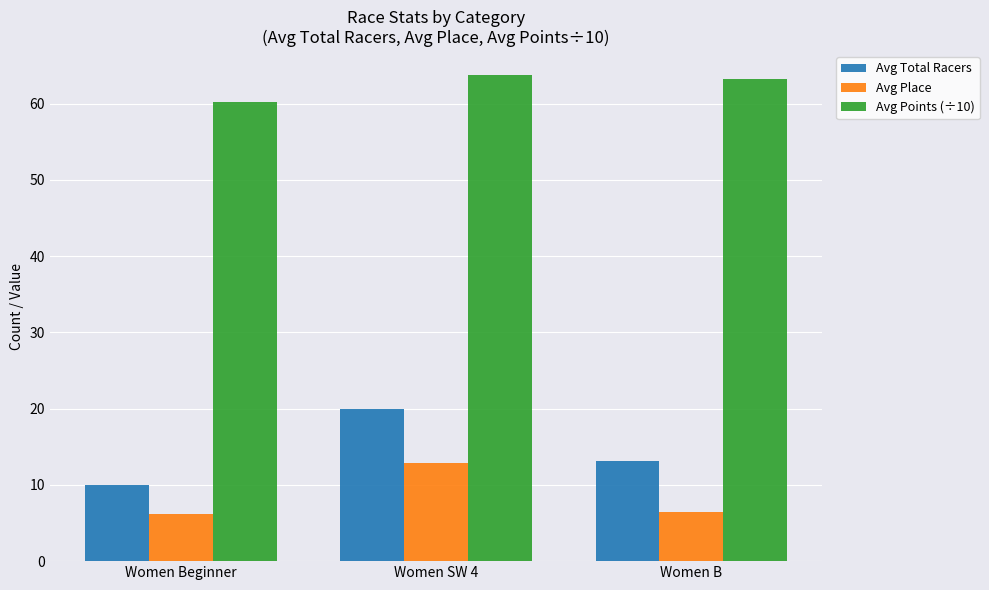

Which series has the widest spread of values?

Avg Total Racers